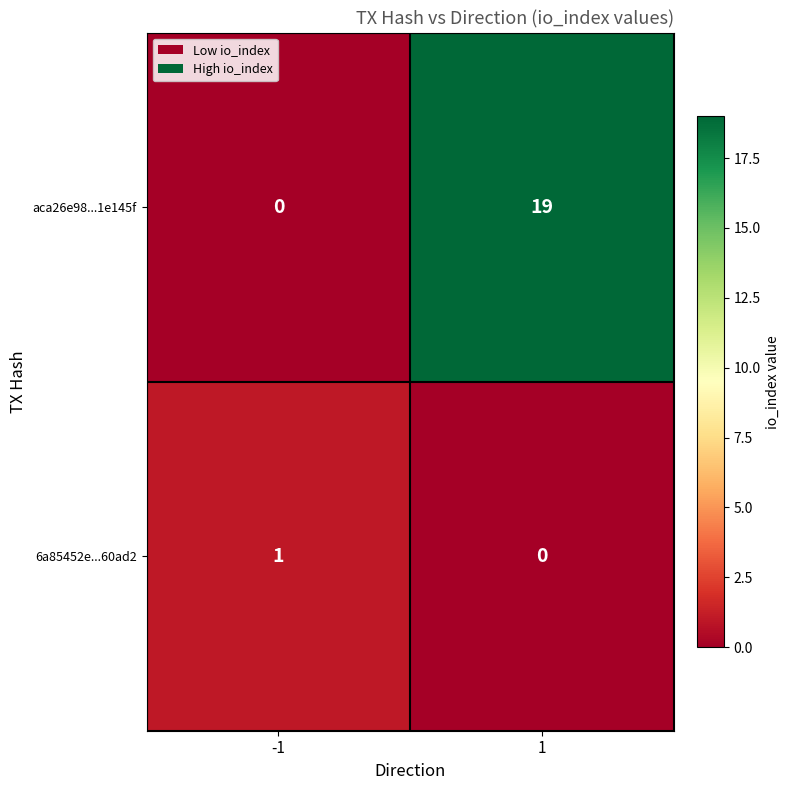

At which category is the sum across all series the highest?

1